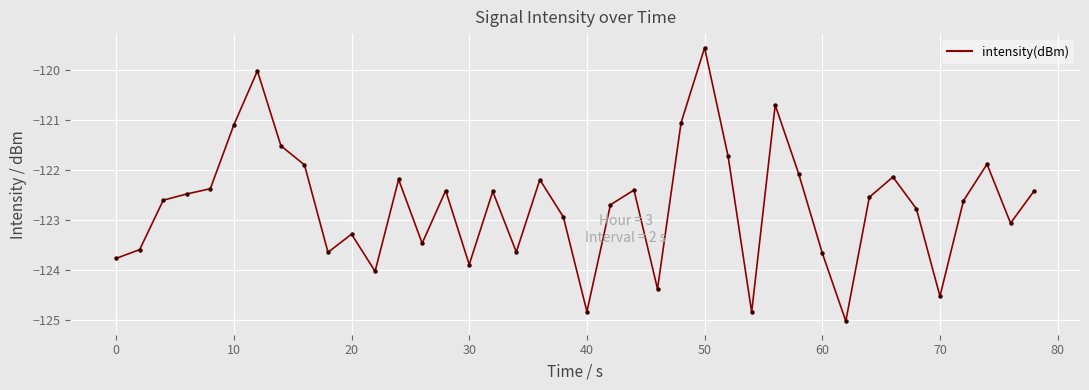

What is the smallest value displayed?

-125.0